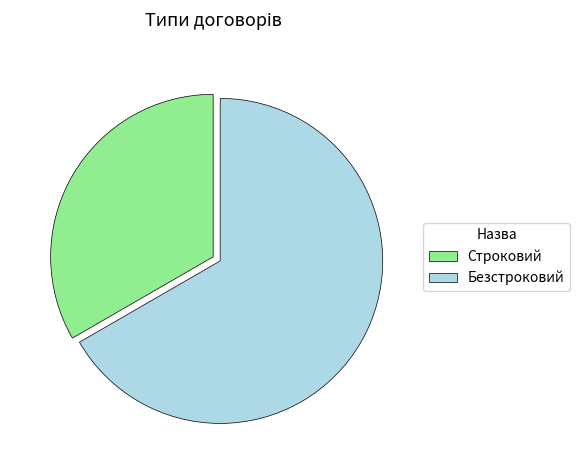

How many segments does this pie chart have?

2